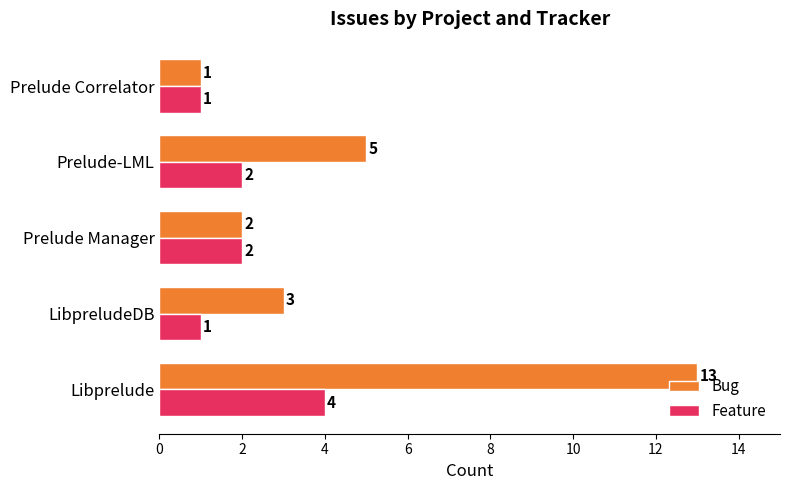

At which category is the sum across all series the highest?

Libprelude